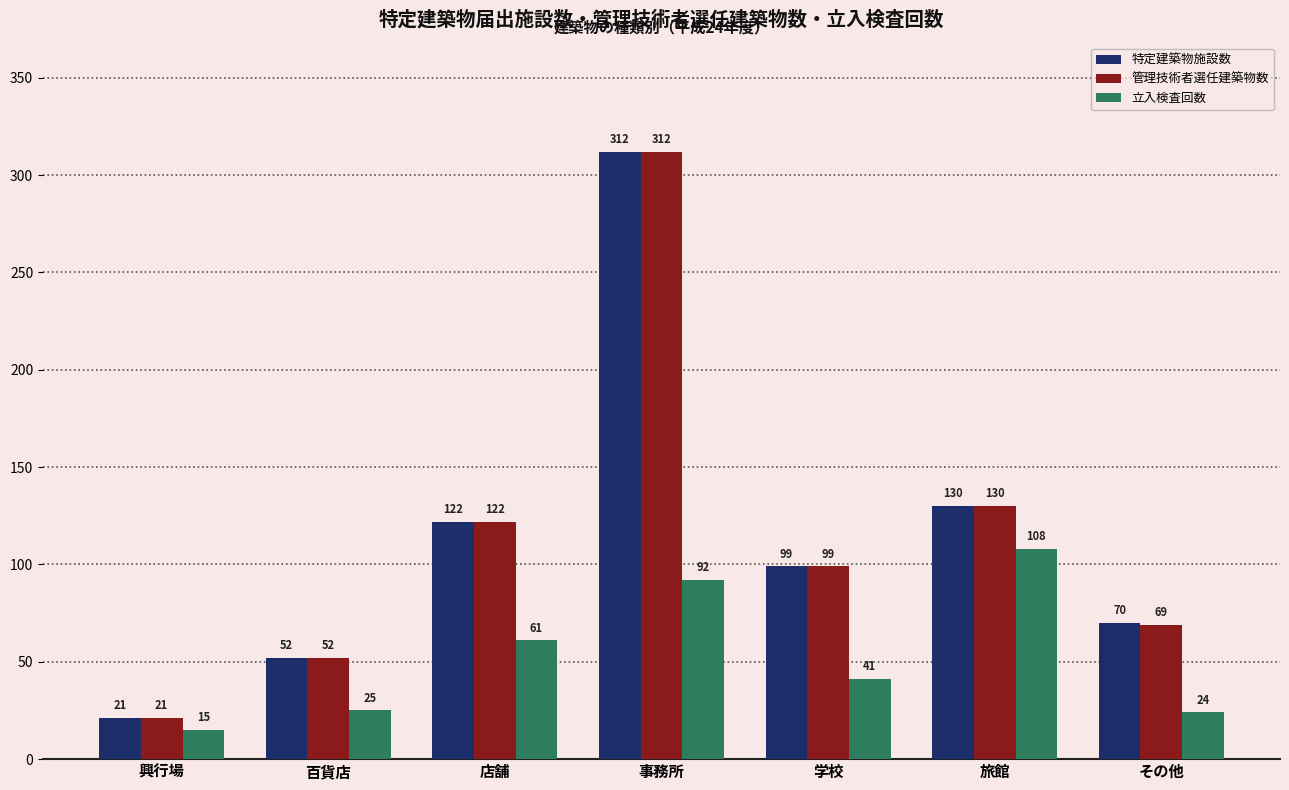

What is the sum of the 管理技術者選任建築物数 values at 学校 and 旅館?

229